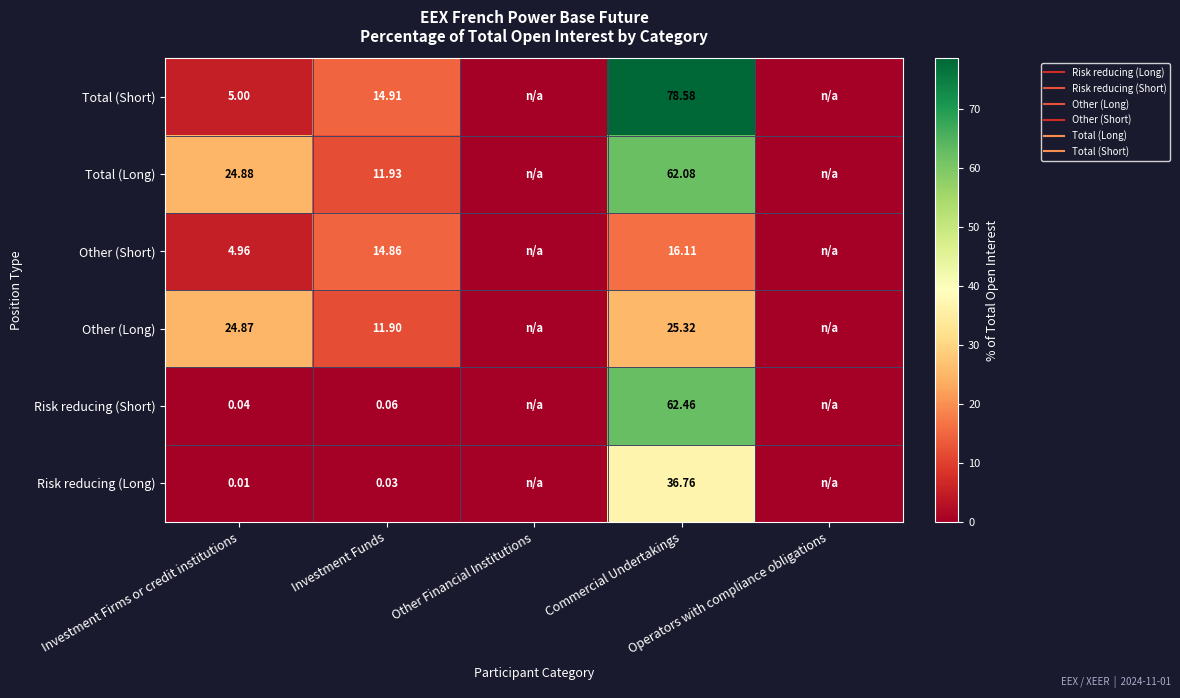

True or false: Risk reducing (Short) has a value of 0.1 at Investment Funds.

True